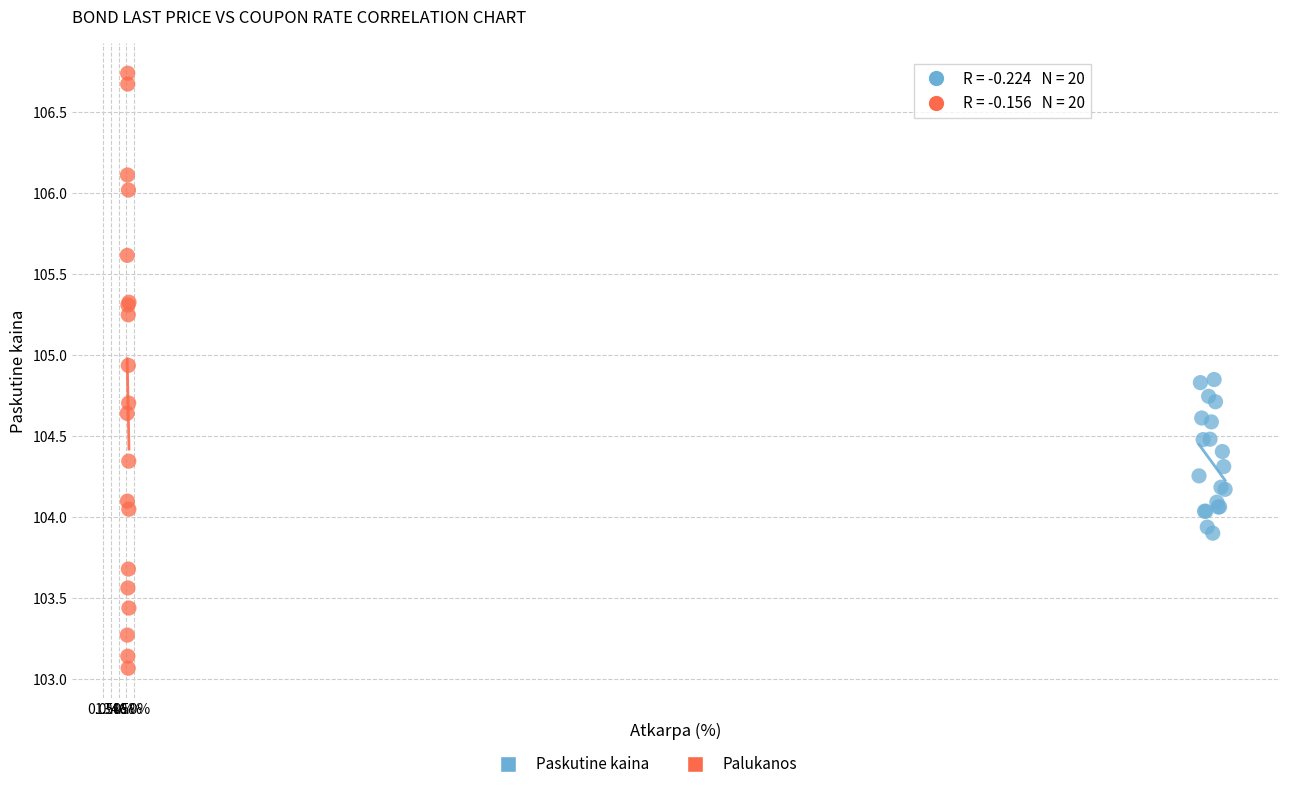

Which series contains the highest Y value?

Palukanos